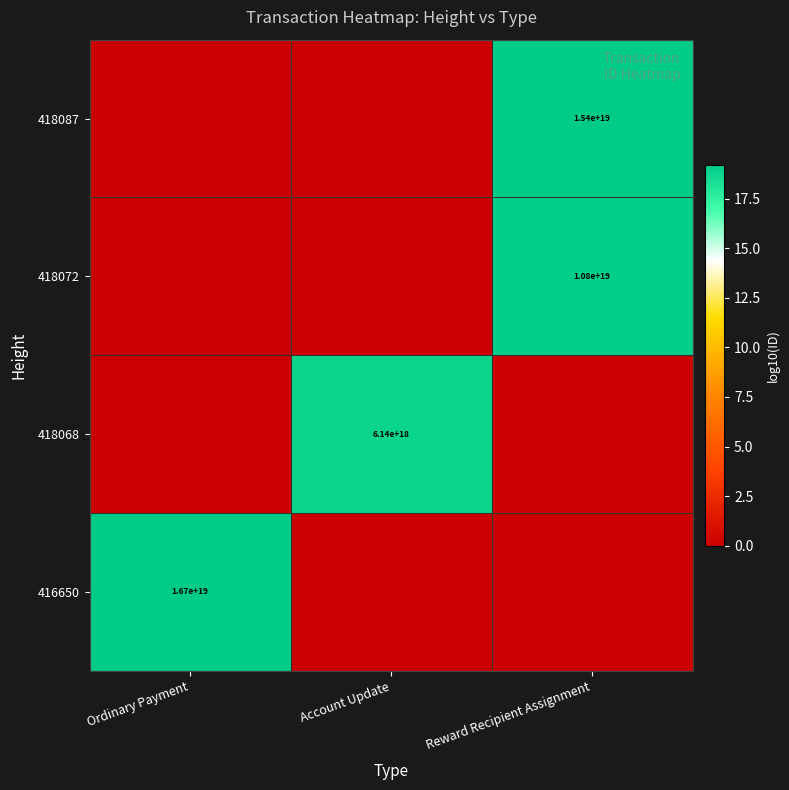

True or false: 418072 has a value of 14308615911335137280 at Reward Recipient Assignment.

False